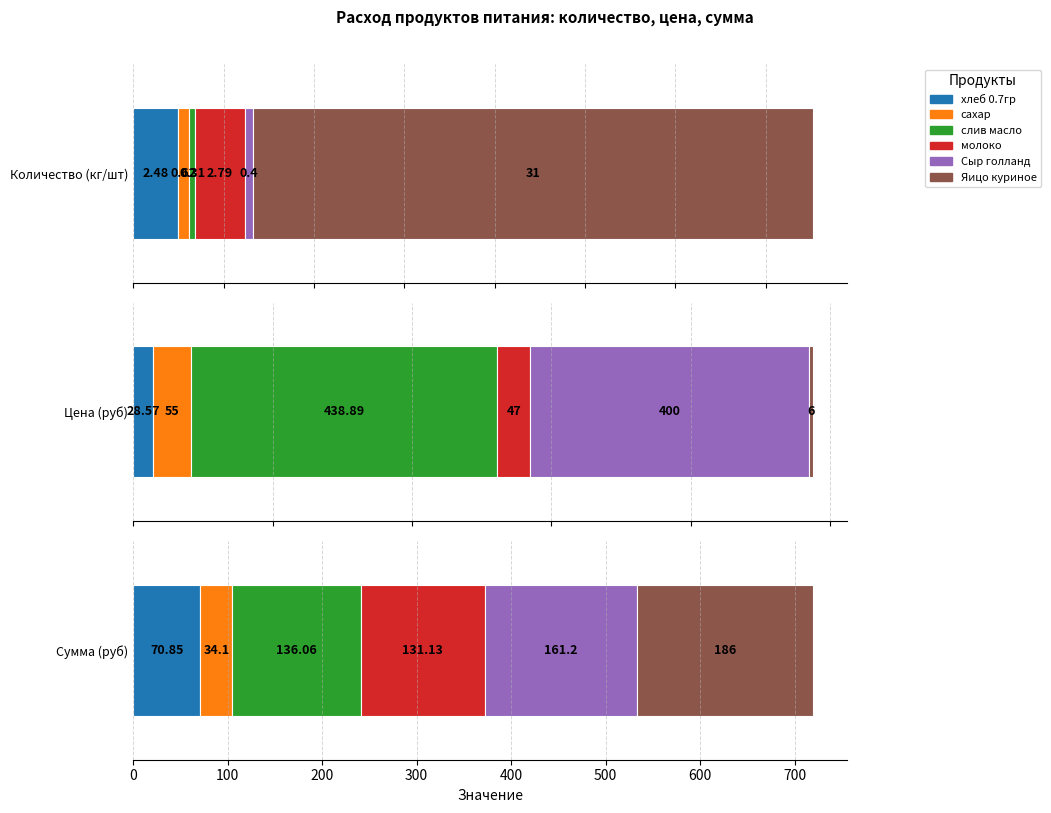

Is the value of Цена (руб) at Яицо куриное greater than the value of Сумма (руб) at сахар?

No